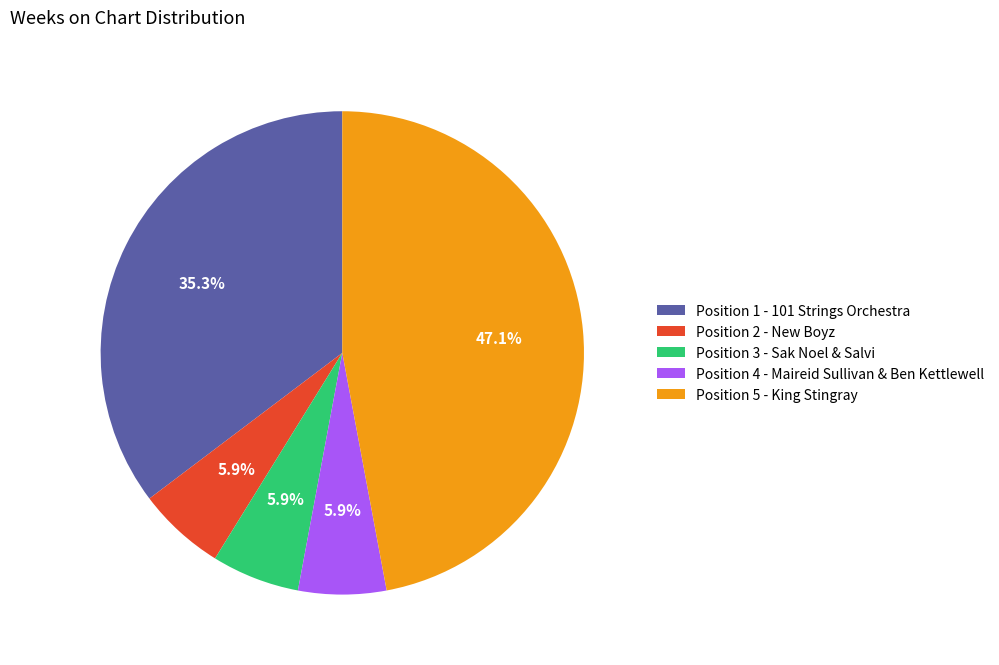

Approximately how many times larger is the value at Position 1 - 101 Strings Orchestra compared to Position 2 - New Boyz?

6.0